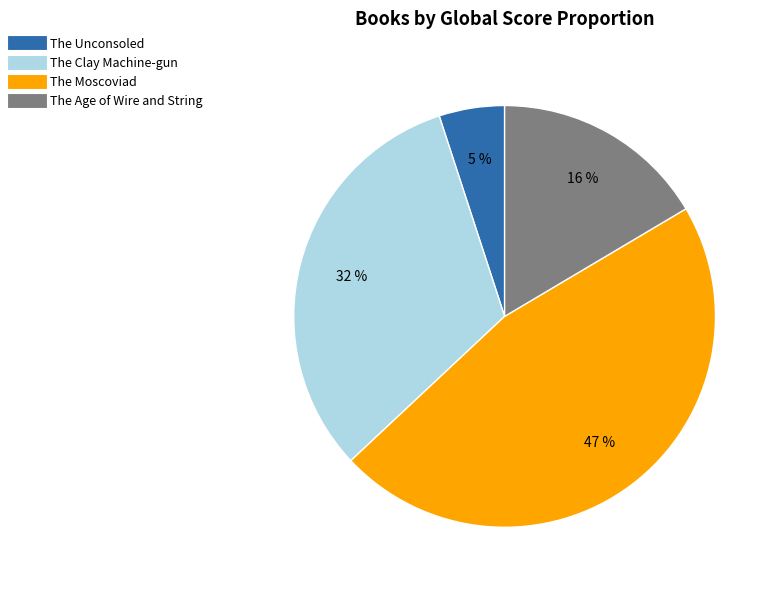

Which slice is the smallest?

The Unconsoled